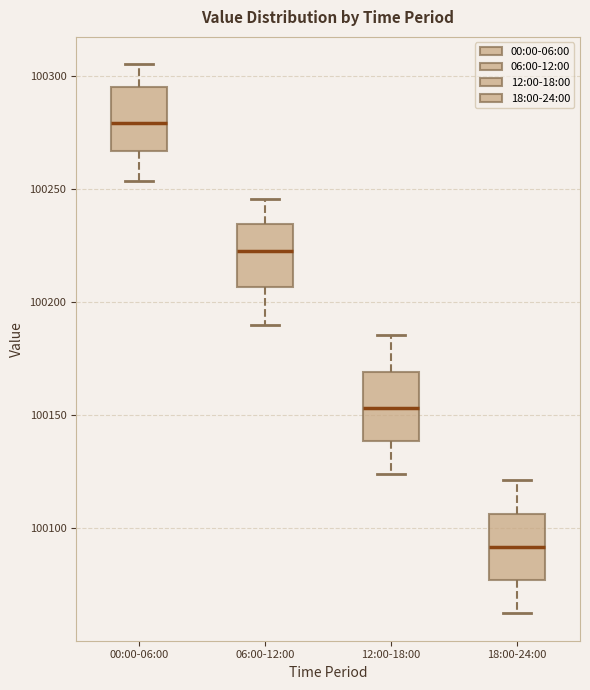

Where is the upper edge of the box for 12:00-18:00 on the y-axis? The values are not printed on the chart, so give them approximately, as read against the axis.

100170